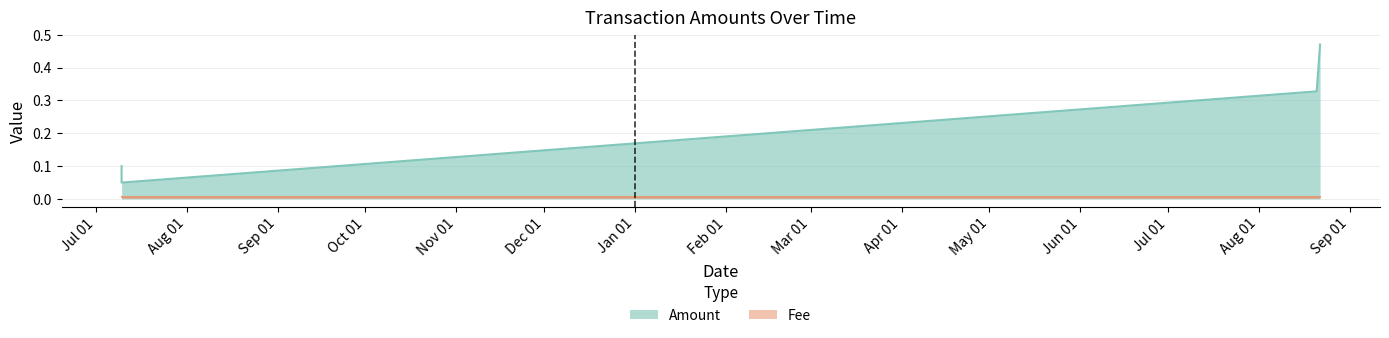

List the labels in order of value, smallest first.

2019-07-09 17:40:21, 2019-07-09 17:36:47, 2020-08-20 17:05:49, 2020-08-21 21:04:11